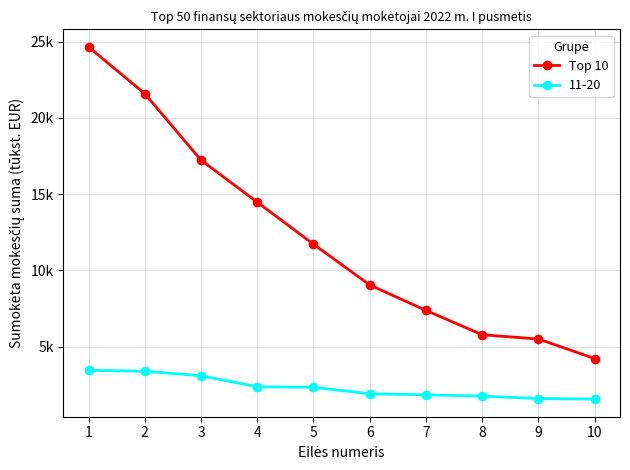

Between 9 and 2, which is larger?

2